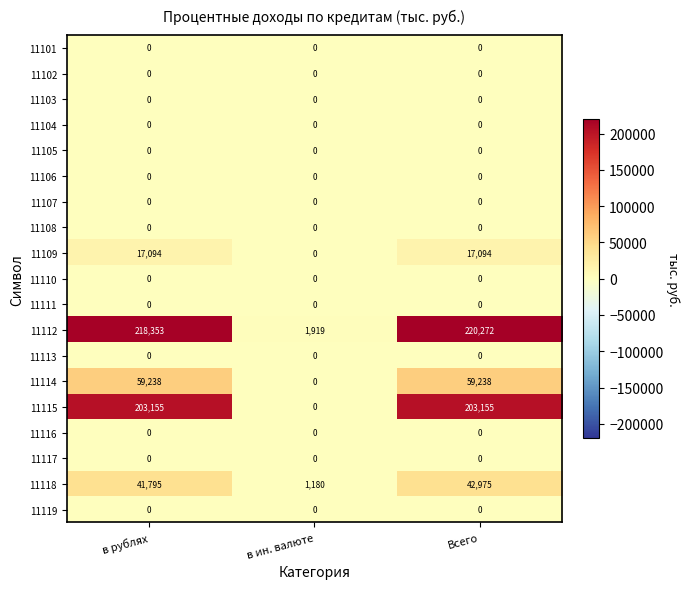

Is it true that 11101 equals 0 at в ин. валюте?

True